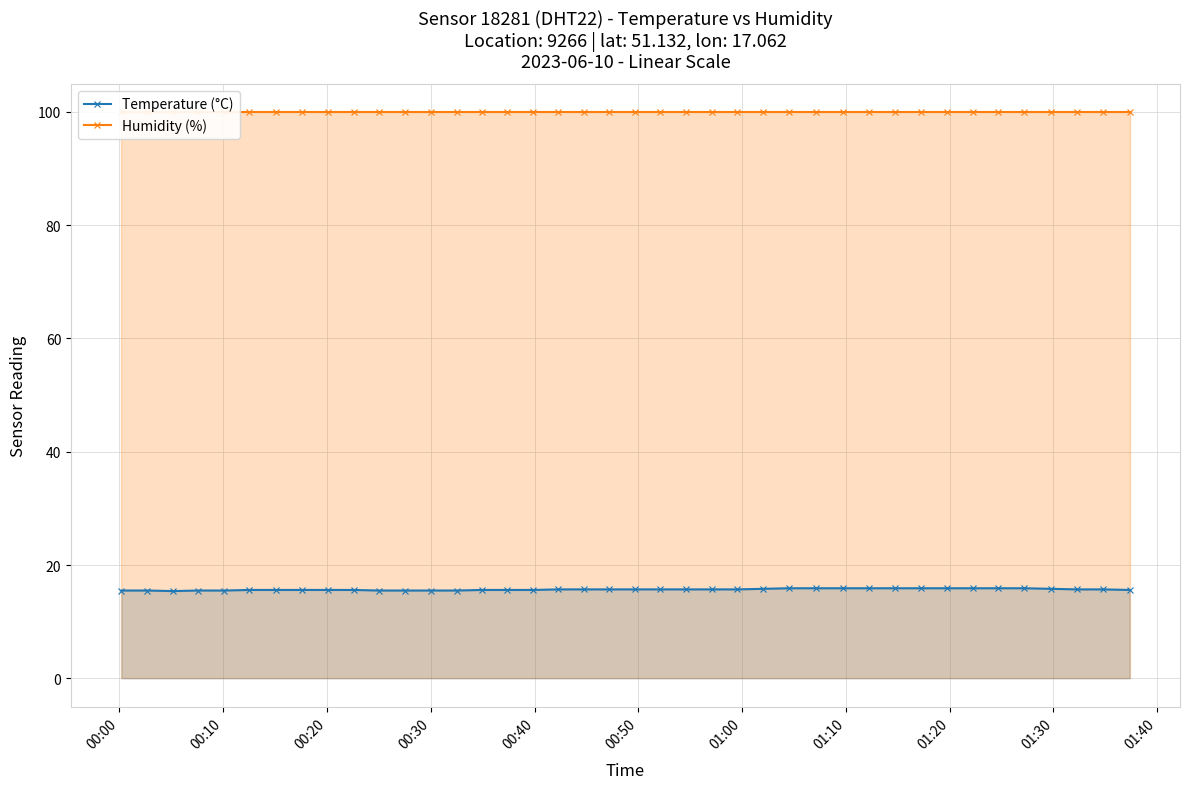

At how many categories does at least one series exceed 72?

40